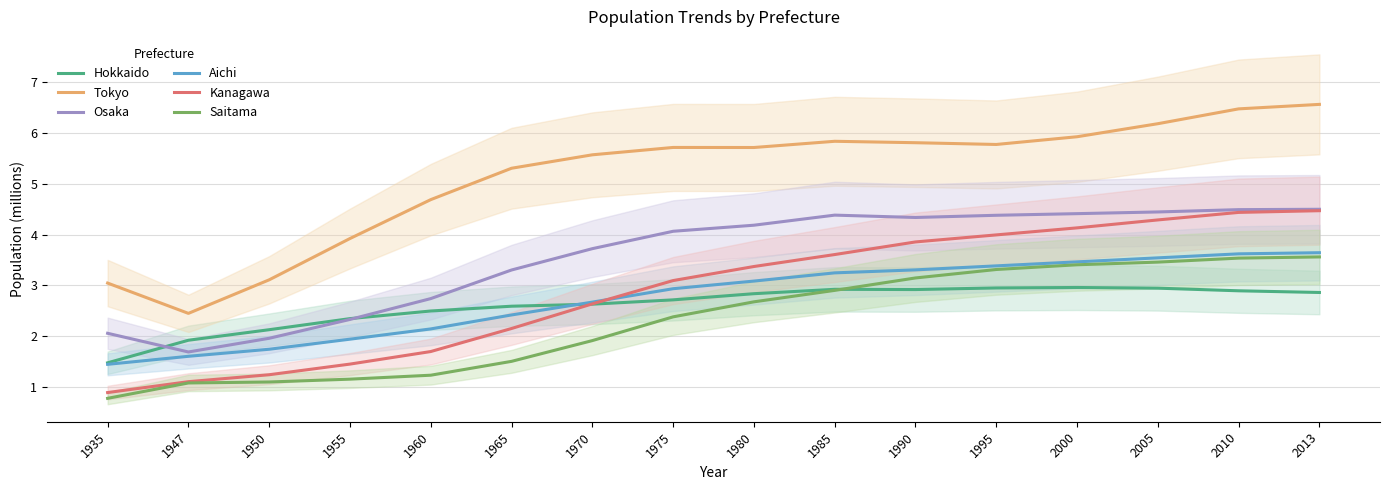

True or false: Tokyo and Kanagawa cross at least once.

False